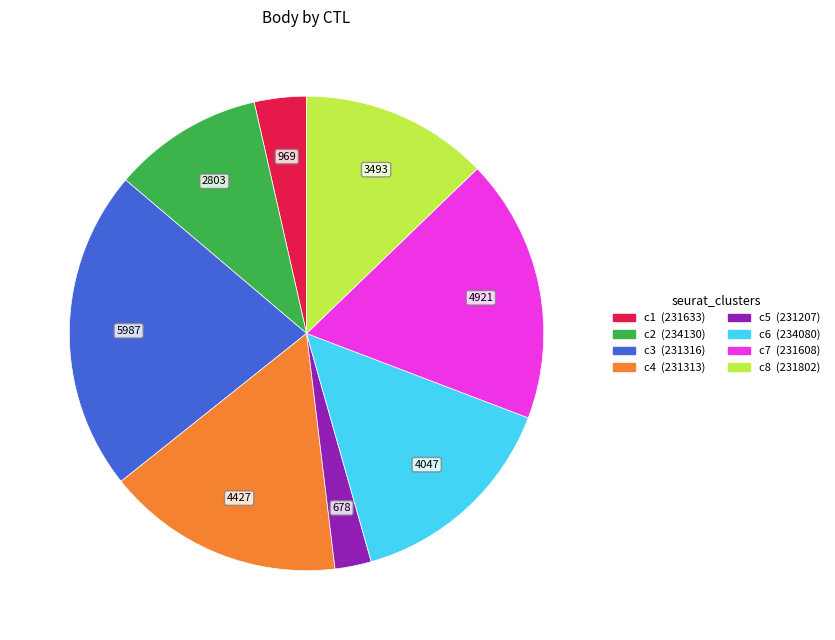

Is there any slice that represents more than half of the pie?

No